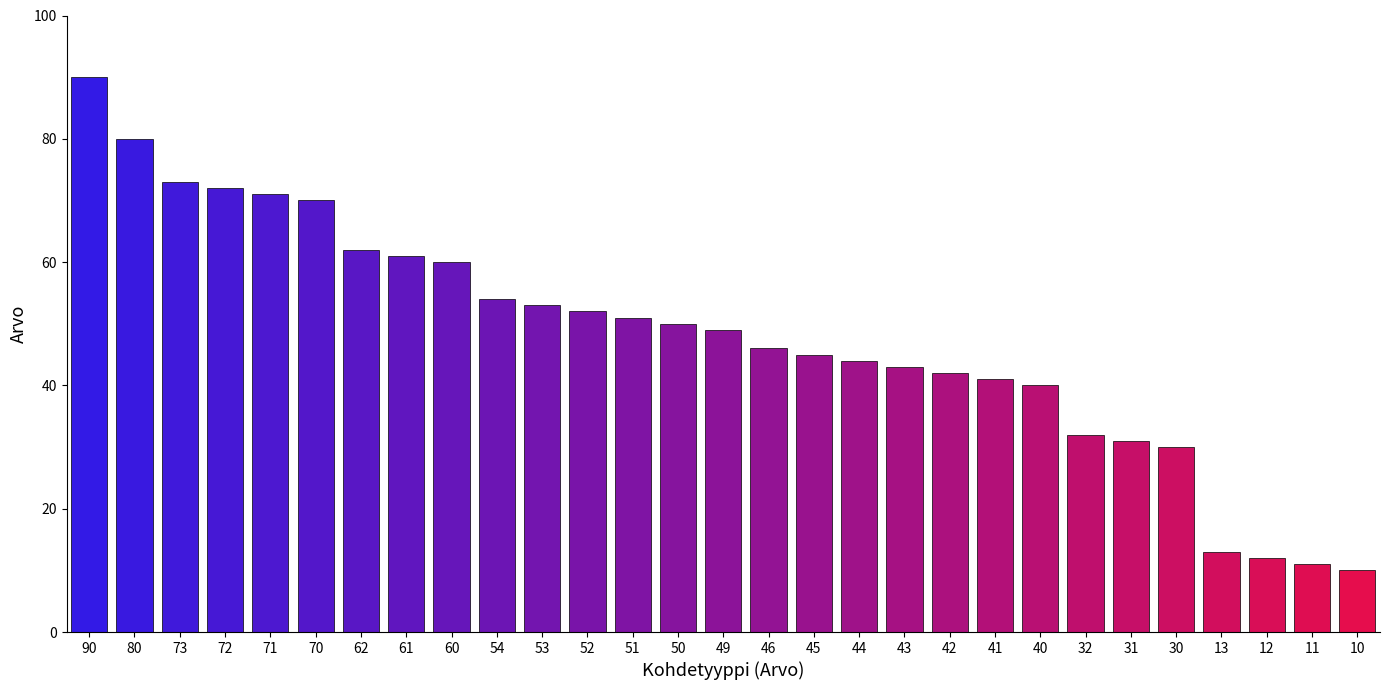

Which category has the lowest value across all series?

10